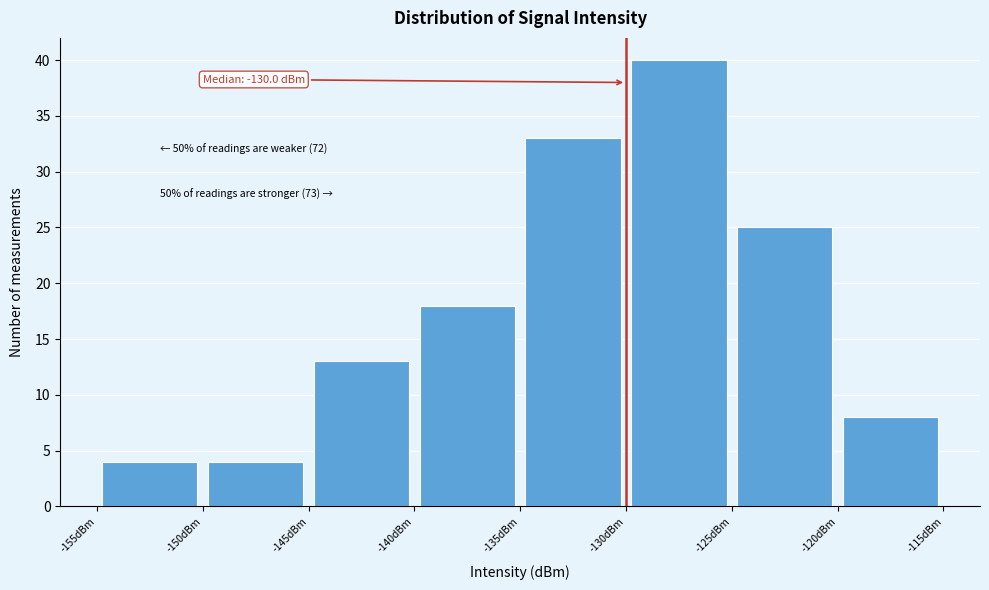

Over which range of the x-axis is the bar tallest?

-130 to -125